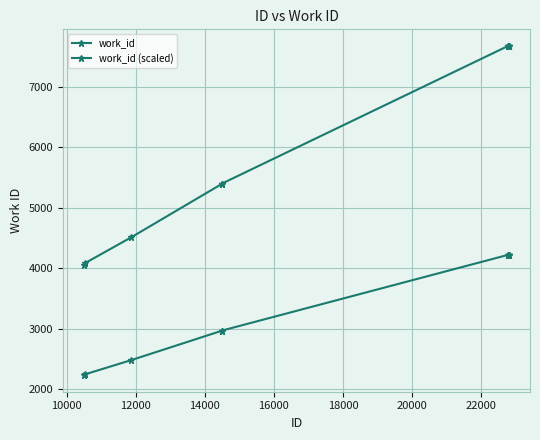

Reading right to left, extract all data points from this chart.

work_id: 7682.0	7682.0	7682.0	7682.0	7682.0	5404.0	5399.0	4513.0	4090.0	4059.0
work_id (scaled): 4225.1	4225.1	4225.1	4225.1	4225.1	2972.2	2969.5	2482.2	2249.5	2232.5